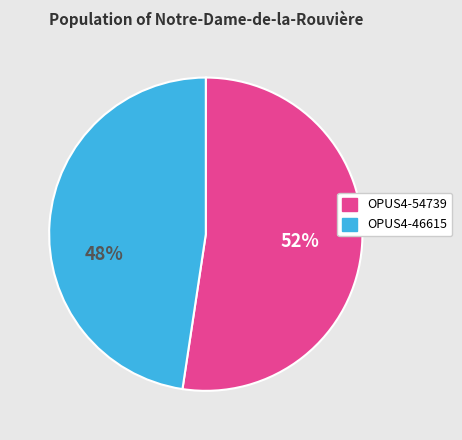

How many slices are in this pie chart?

2